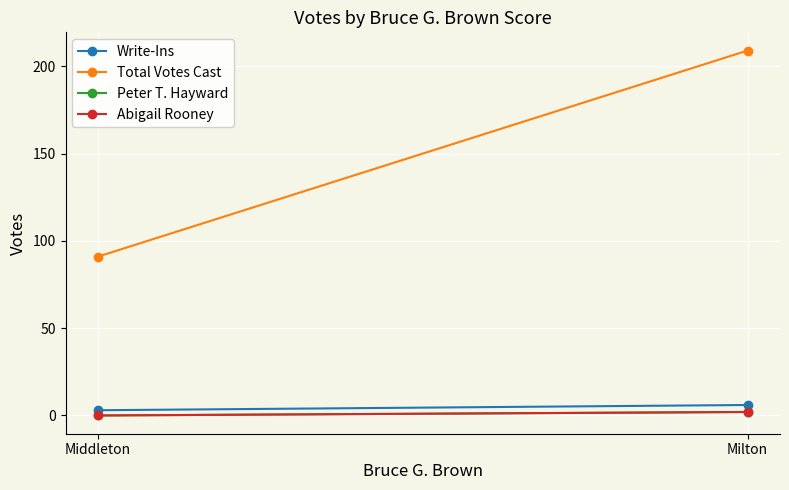

What position from the right is Middleton?

2